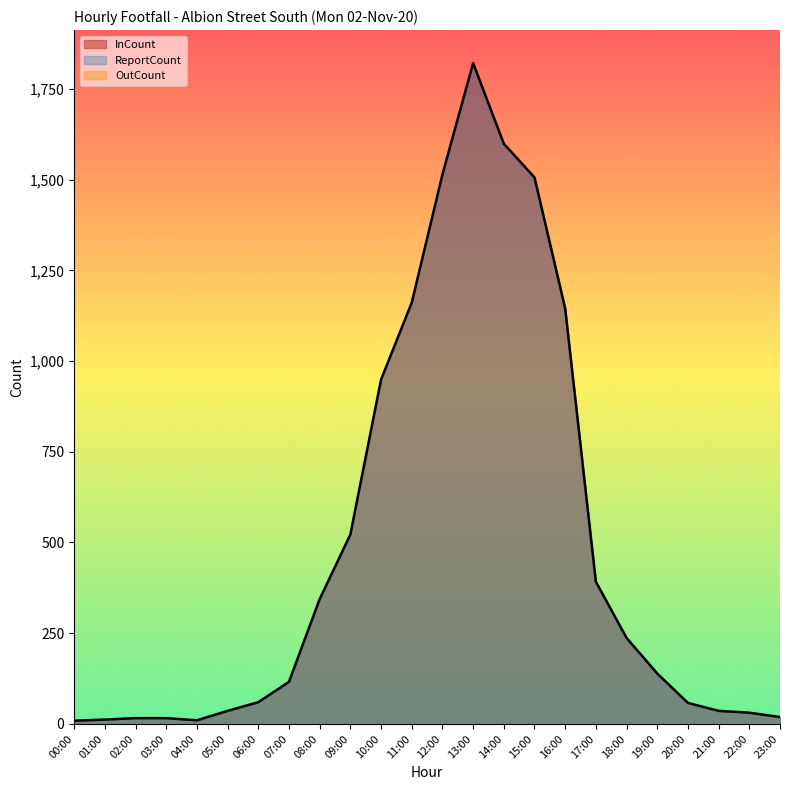

At how many categories does at least one series exceed 1201?

4